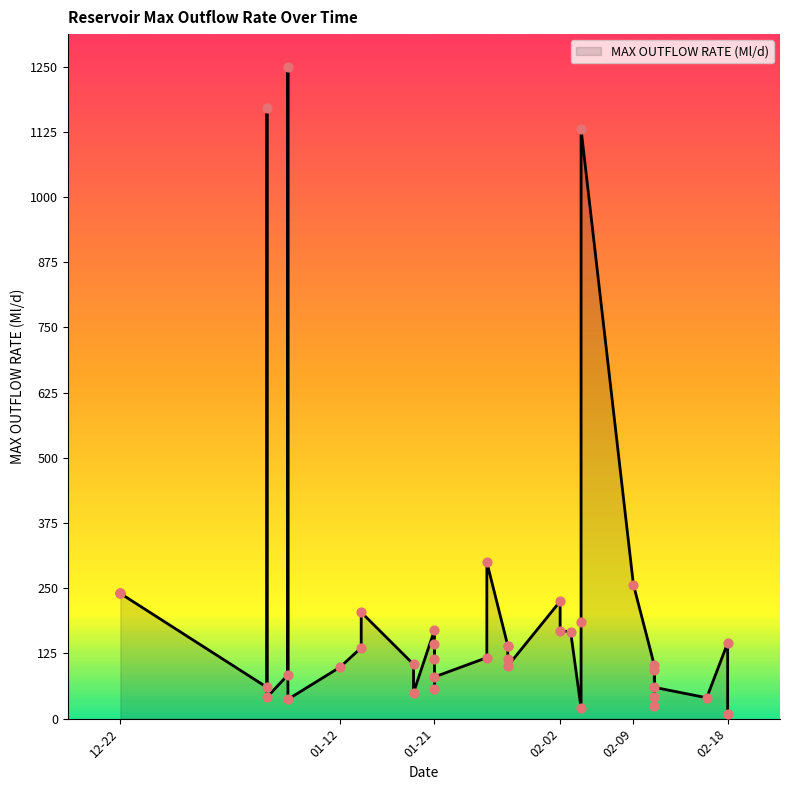

Between 2021-02-11 and 2021-01-07, which is larger?

2021-02-11